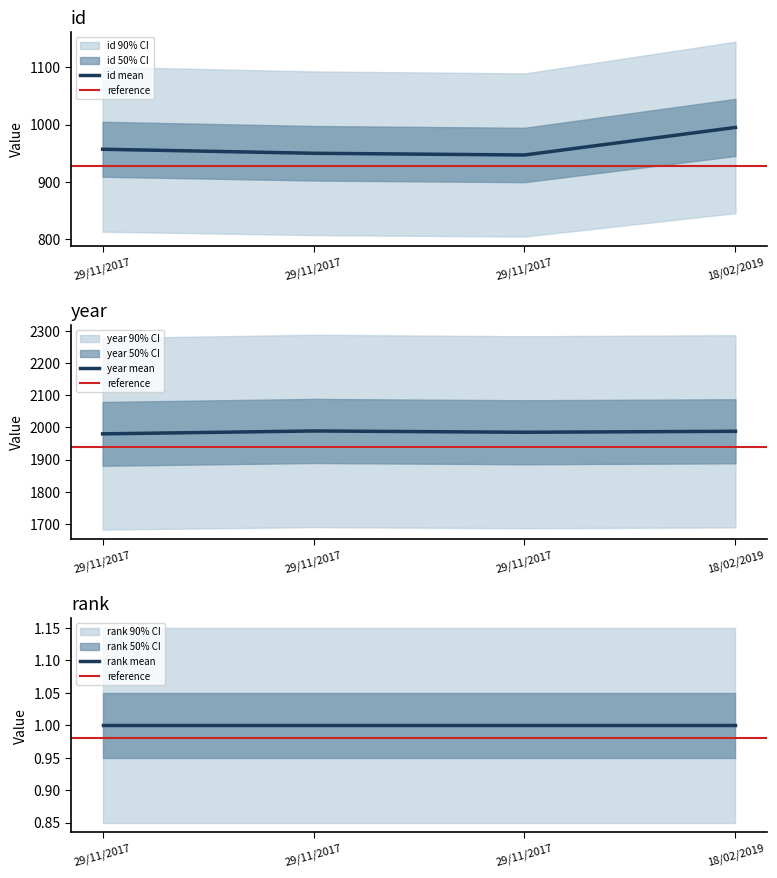

True or false: year and id intersect in this chart.

False